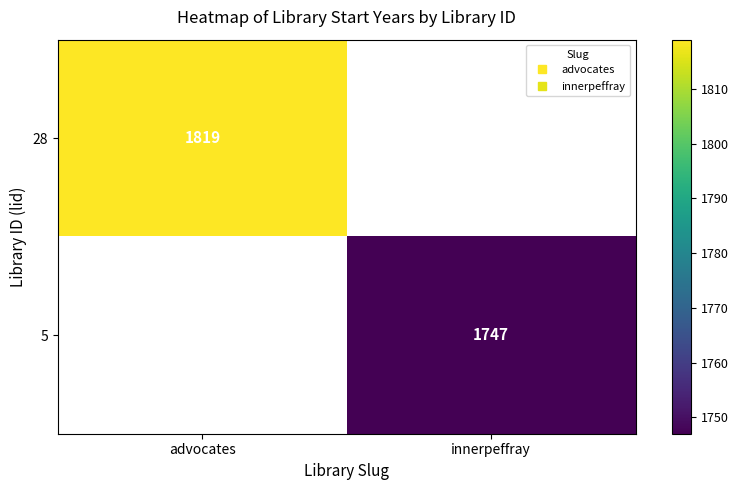

How many series are shown in this chart?

2